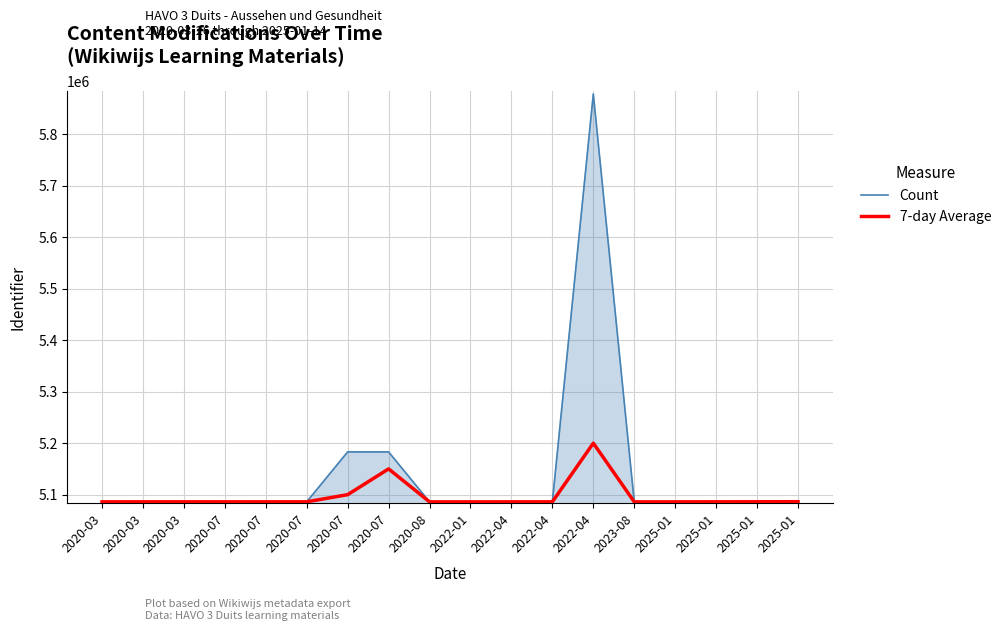

Is this an area chart (filled region under the line)?

Yes